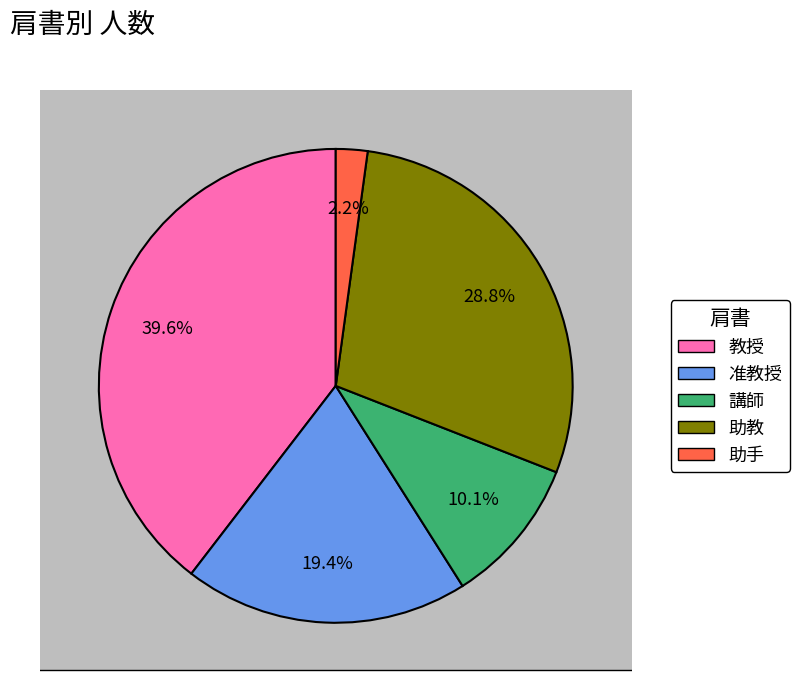

How much of the chart is everything except 講師?

89.9%